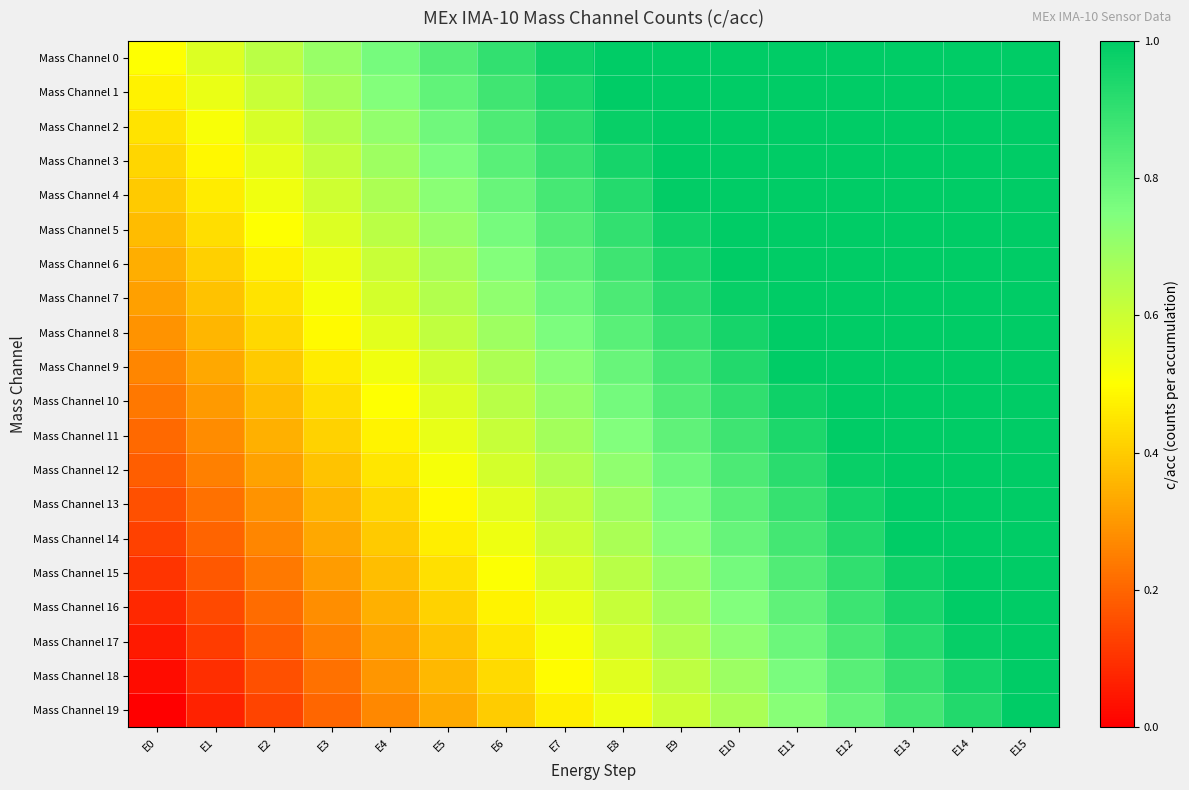

Reading left to right, list all the values displayed in this chart.

Mass Channel 0: E0=0.5	E1=0.6	E2=0.6	E3=0.7	E4=0.8	E5=0.8	E6=0.9	E7=1.0	E8=1.0	E9=1.1	E10=1.2	E11=1.2	E12=1.3	E13=1.4	E14=1.4	E15=1.5
Mass Channel 1: E0=0.5	E1=0.5	E2=0.6	E3=0.7	E4=0.7	E5=0.8	E6=0.9	E7=0.9	E8=1.0	E9=1.1	E10=1.1	E11=1.2	E12=1.3	E13=1.3	E14=1.4	E15=1.5
Mass Channel 2: E0=0.4	E1=0.5	E2=0.6	E3=0.6	E4=0.7	E5=0.8	E6=0.8	E7=0.9	E8=1.0	E9=1.0	E10=1.1	E11=1.2	E12=1.2	E13=1.3	E14=1.4	E15=1.4
Mass Channel 3: E0=0.4	E1=0.5	E2=0.6	E3=0.6	E4=0.7	E5=0.8	E6=0.8	E7=0.9	E8=1.0	E9=1.0	E10=1.1	E11=1.2	E12=1.2	E13=1.3	E14=1.4	E15=1.4
Mass Channel 4: E0=0.4	E1=0.5	E2=0.5	E3=0.6	E4=0.7	E5=0.7	E6=0.8	E7=0.9	E8=0.9	E9=1.0	E10=1.1	E11=1.1	E12=1.2	E13=1.3	E14=1.3	E15=1.4
Mass Channel 5: E0=0.4	E1=0.4	E2=0.5	E3=0.6	E4=0.6	E5=0.7	E6=0.8	E7=0.8	E8=0.9	E9=1.0	E10=1.0	E11=1.1	E12=1.2	E13=1.2	E14=1.3	E15=1.4
Mass Channel 6: E0=0.3	E1=0.4	E2=0.5	E3=0.5	E4=0.6	E5=0.7	E6=0.7	E7=0.8	E8=0.9	E9=0.9	E10=1.0	E11=1.1	E12=1.1	E13=1.2	E14=1.3	E15=1.3
Mass Channel 7: E0=0.3	E1=0.4	E2=0.4	E3=0.5	E4=0.6	E5=0.6	E6=0.7	E7=0.8	E8=0.8	E9=0.9	E10=1.0	E11=1.0	E12=1.1	E13=1.2	E14=1.2	E15=1.3
Mass Channel 8: E0=0.3	E1=0.4	E2=0.4	E3=0.5	E4=0.6	E5=0.6	E6=0.7	E7=0.8	E8=0.8	E9=0.9	E10=1.0	E11=1.0	E12=1.1	E13=1.2	E14=1.2	E15=1.3
Mass Channel 9: E0=0.3	E1=0.3	E2=0.4	E3=0.5	E4=0.5	E5=0.6	E6=0.7	E7=0.7	E8=0.8	E9=0.9	E10=0.9	E11=1.0	E12=1.1	E13=1.1	E14=1.2	E15=1.3
Mass Channel 10: E0=0.2	E1=0.3	E2=0.4	E3=0.4	E4=0.5	E5=0.6	E6=0.6	E7=0.7	E8=0.8	E9=0.8	E10=0.9	E11=1.0	E12=1.0	E13=1.1	E14=1.2	E15=1.2
Mass Channel 11: E0=0.2	E1=0.3	E2=0.3	E3=0.4	E4=0.5	E5=0.5	E6=0.6	E7=0.7	E8=0.7	E9=0.8	E10=0.9	E11=0.9	E12=1.0	E13=1.1	E14=1.1	E15=1.2
Mass Channel 12: E0=0.2	E1=0.3	E2=0.3	E3=0.4	E4=0.5	E5=0.5	E6=0.6	E7=0.7	E8=0.7	E9=0.8	E10=0.9	E11=0.9	E12=1.0	E13=1.1	E14=1.1	E15=1.2
Mass Channel 13: E0=0.2	E1=0.2	E2=0.3	E3=0.4	E4=0.4	E5=0.5	E6=0.6	E7=0.6	E8=0.7	E9=0.8	E10=0.8	E11=0.9	E12=1.0	E13=1.0	E14=1.1	E15=1.2
Mass Channel 14: E0=0.1	E1=0.2	E2=0.3	E3=0.3	E4=0.4	E5=0.5	E6=0.5	E7=0.6	E8=0.7	E9=0.7	E10=0.8	E11=0.9	E12=0.9	E13=1.0	E14=1.1	E15=1.1
Mass Channel 15: E0=0.1	E1=0.2	E2=0.2	E3=0.3	E4=0.4	E5=0.4	E6=0.5	E7=0.6	E8=0.6	E9=0.7	E10=0.8	E11=0.8	E12=0.9	E13=1.0	E14=1.0	E15=1.1
Mass Channel 16: E0=0.1	E1=0.1	E2=0.2	E3=0.3	E4=0.3	E5=0.4	E6=0.5	E7=0.5	E8=0.6	E9=0.7	E10=0.7	E11=0.8	E12=0.9	E13=0.9	E14=1.0	E15=1.1
Mass Channel 17: E0=0.1	E1=0.1	E2=0.2	E3=0.3	E4=0.3	E5=0.4	E6=0.5	E7=0.5	E8=0.6	E9=0.7	E10=0.7	E11=0.8	E12=0.9	E13=0.9	E14=1.0	E15=1.1
Mass Channel 18: E0=0.0	E1=0.1	E2=0.2	E3=0.2	E4=0.3	E5=0.4	E6=0.4	E7=0.5	E8=0.6	E9=0.6	E10=0.7	E11=0.8	E12=0.8	E13=0.9	E14=1.0	E15=1.0
Mass Channel 19: E0=0.0	E1=0.1	E2=0.1	E3=0.2	E4=0.3	E5=0.3	E6=0.4	E7=0.5	E8=0.5	E9=0.6	E10=0.7	E11=0.7	E12=0.8	E13=0.9	E14=0.9	E15=1.0